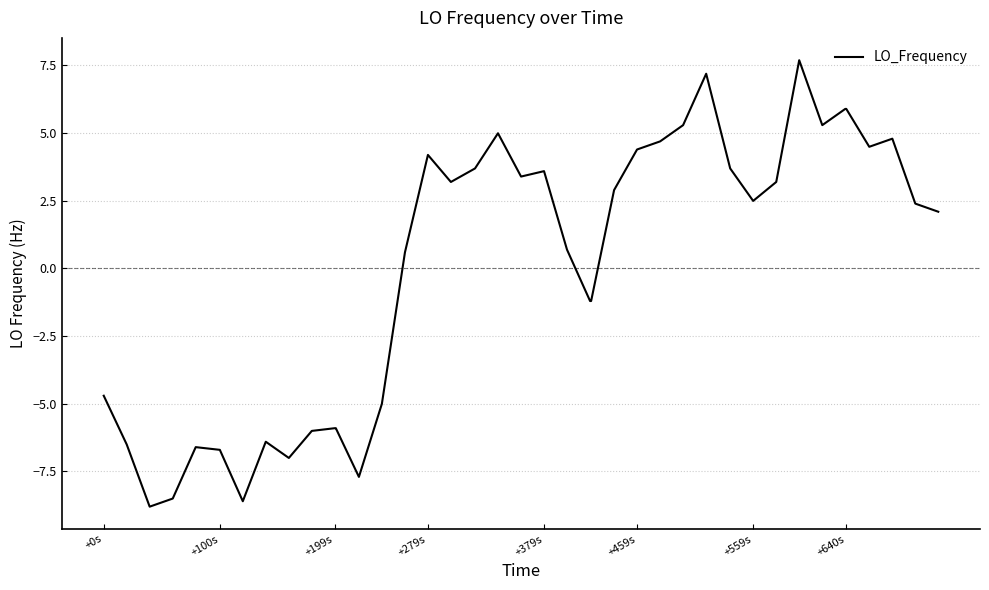

How many lines are shown in the chart?

1